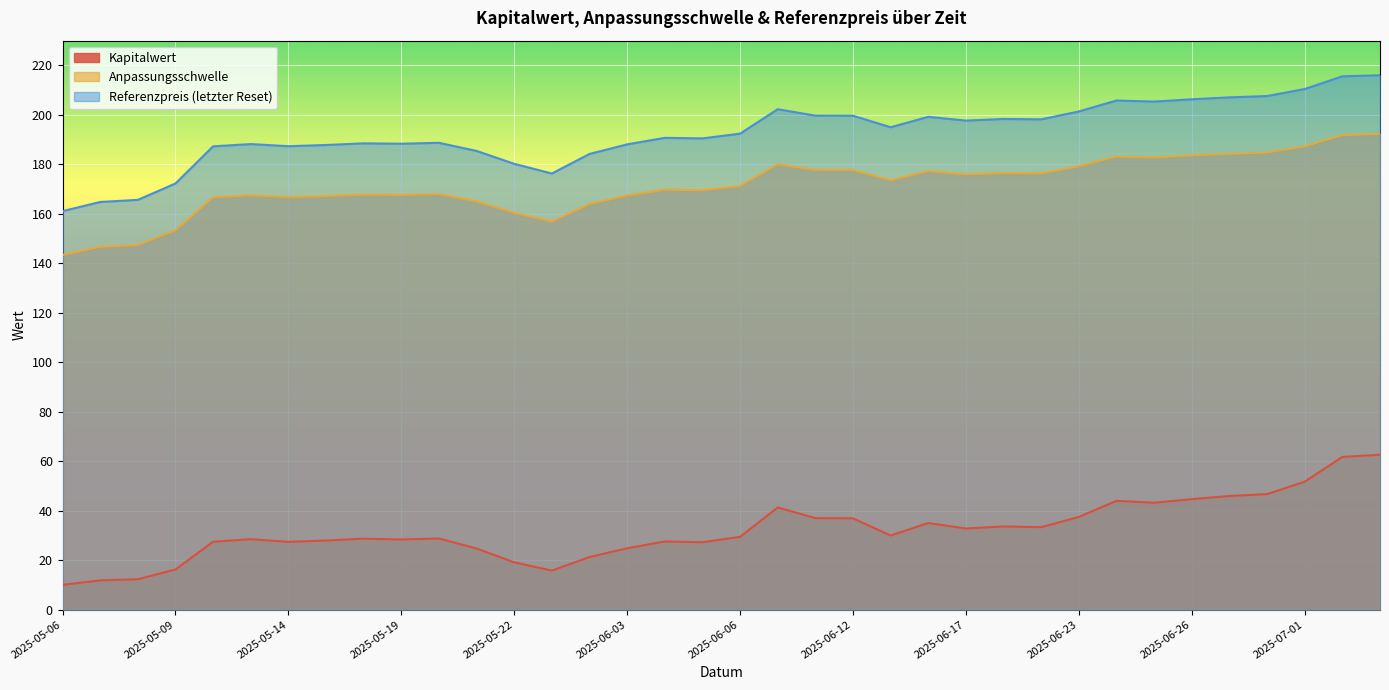

What is the spread (max minus min) of values at 2025-05-19?

160.0